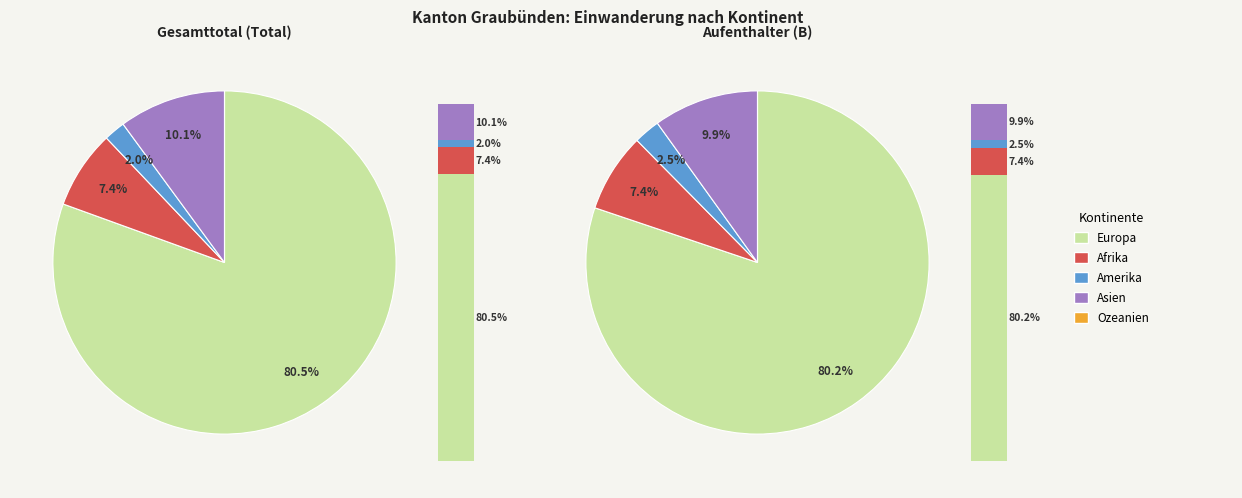

Does Europa account for over 50% of the chart?

Yes